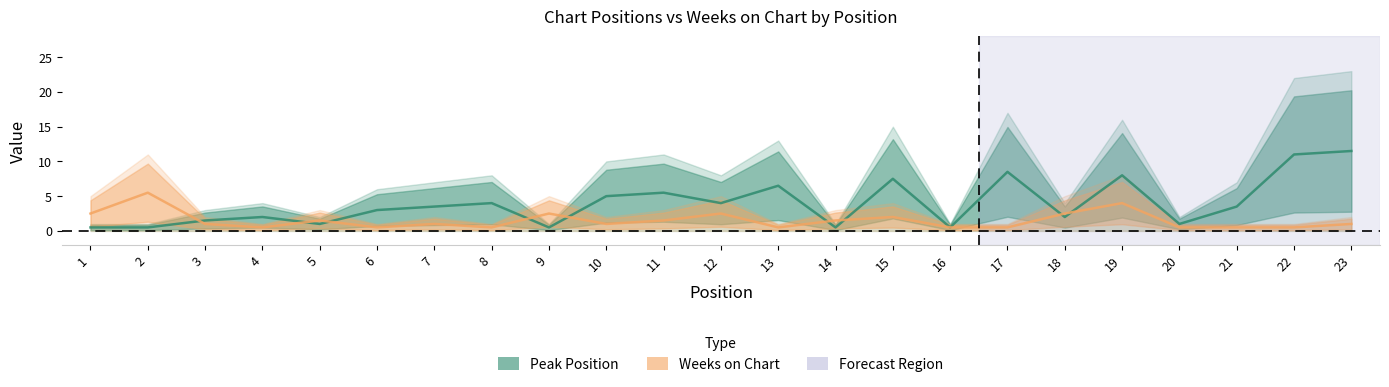

At which category is the sum across all series the highest?

23